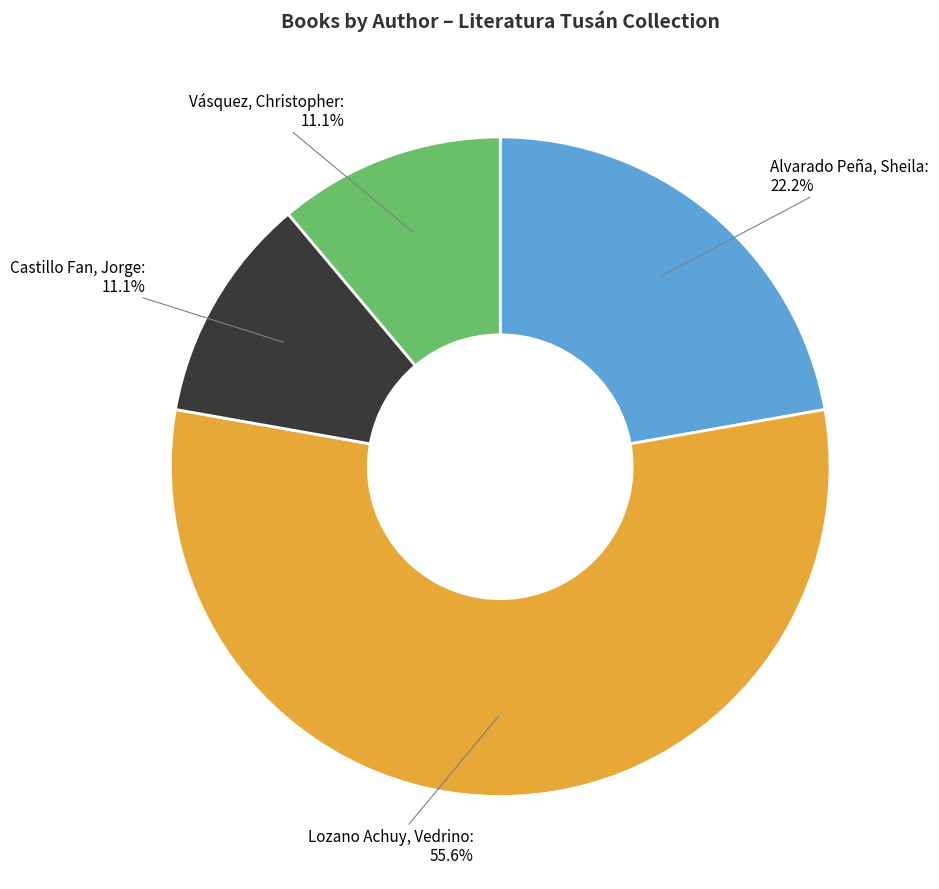

How many segments does this pie chart have?

4